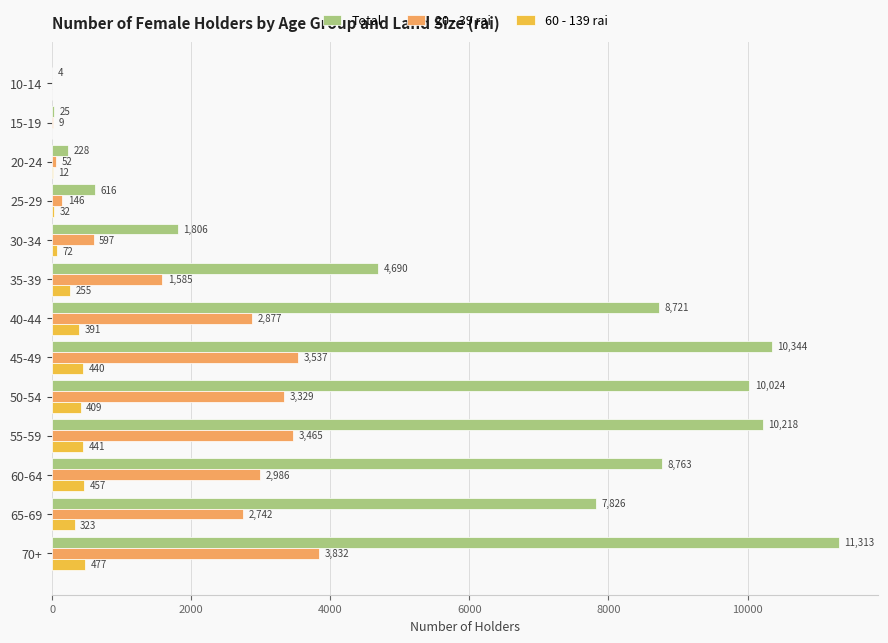

Where is Total nearest to the value 5658?

35-39